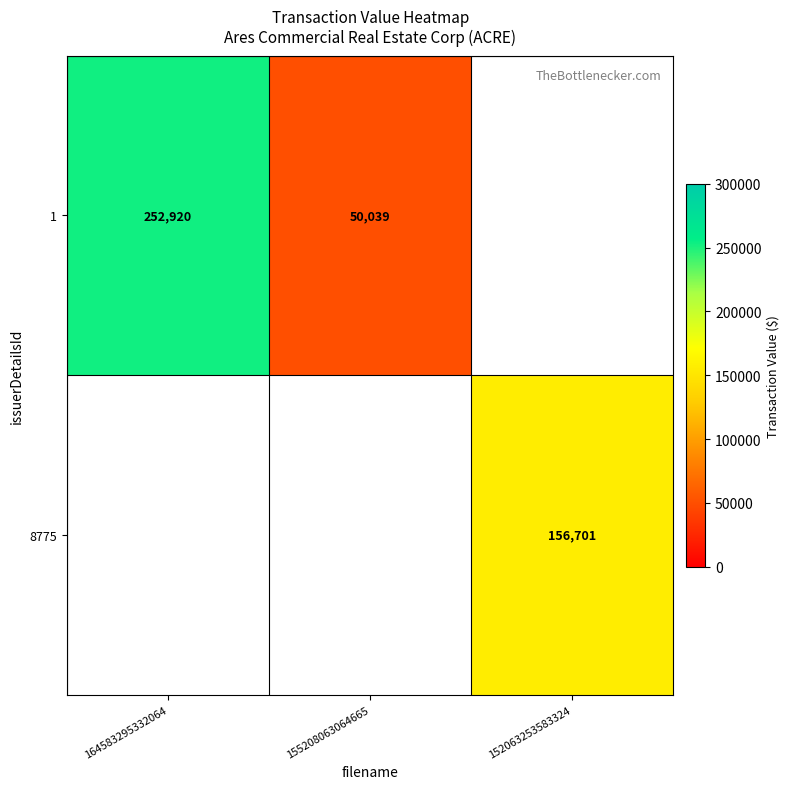

Is it true that 8775 equals 156701 at 152063253583324?

True